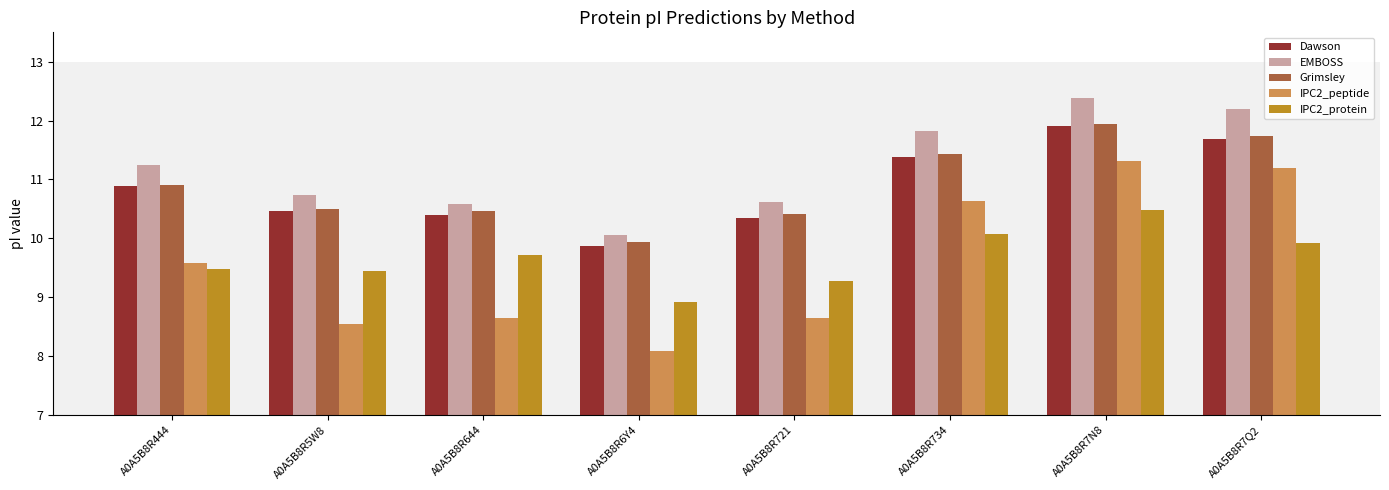

What is the average value of the EMBOSS series?

11.2